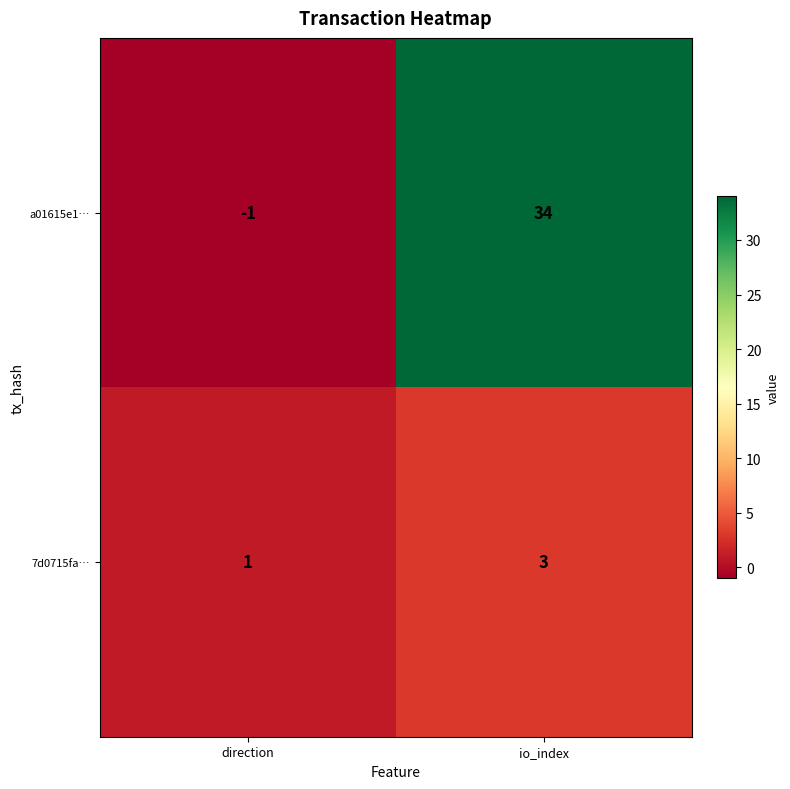

Rank the series at io_index from lowest to highest value.

7d0715fa…, a01615e1…